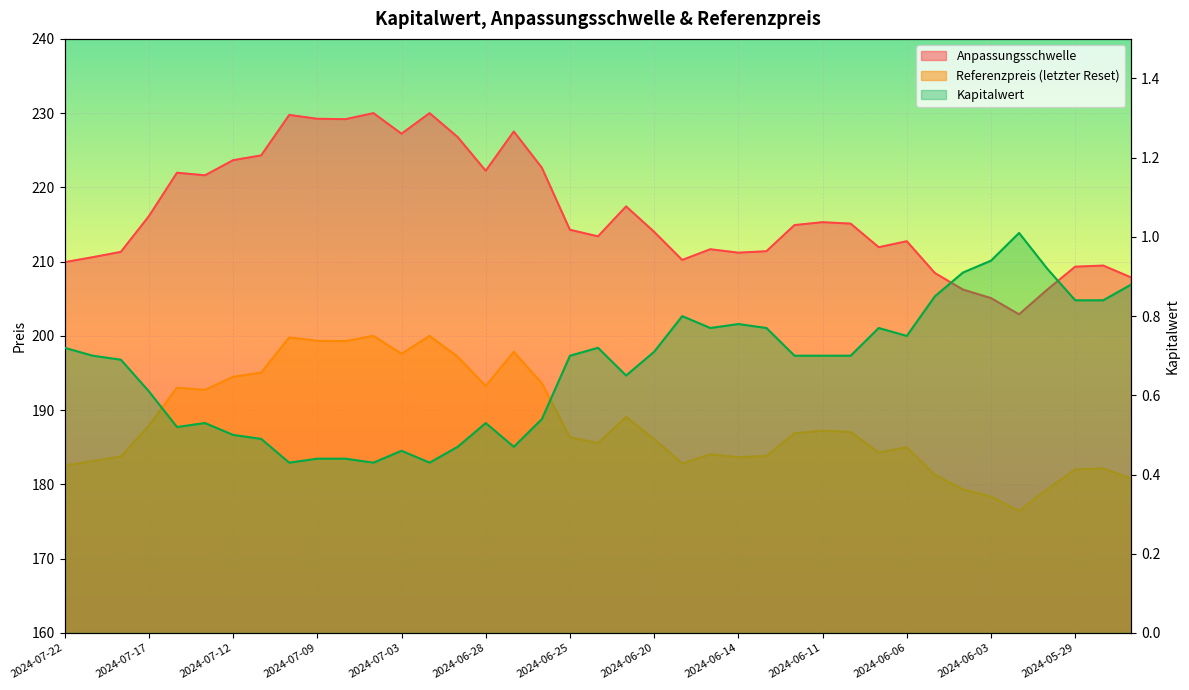

True or false: Anpassungsschwelle has a value of 362.5 at 2024-06-28.

False